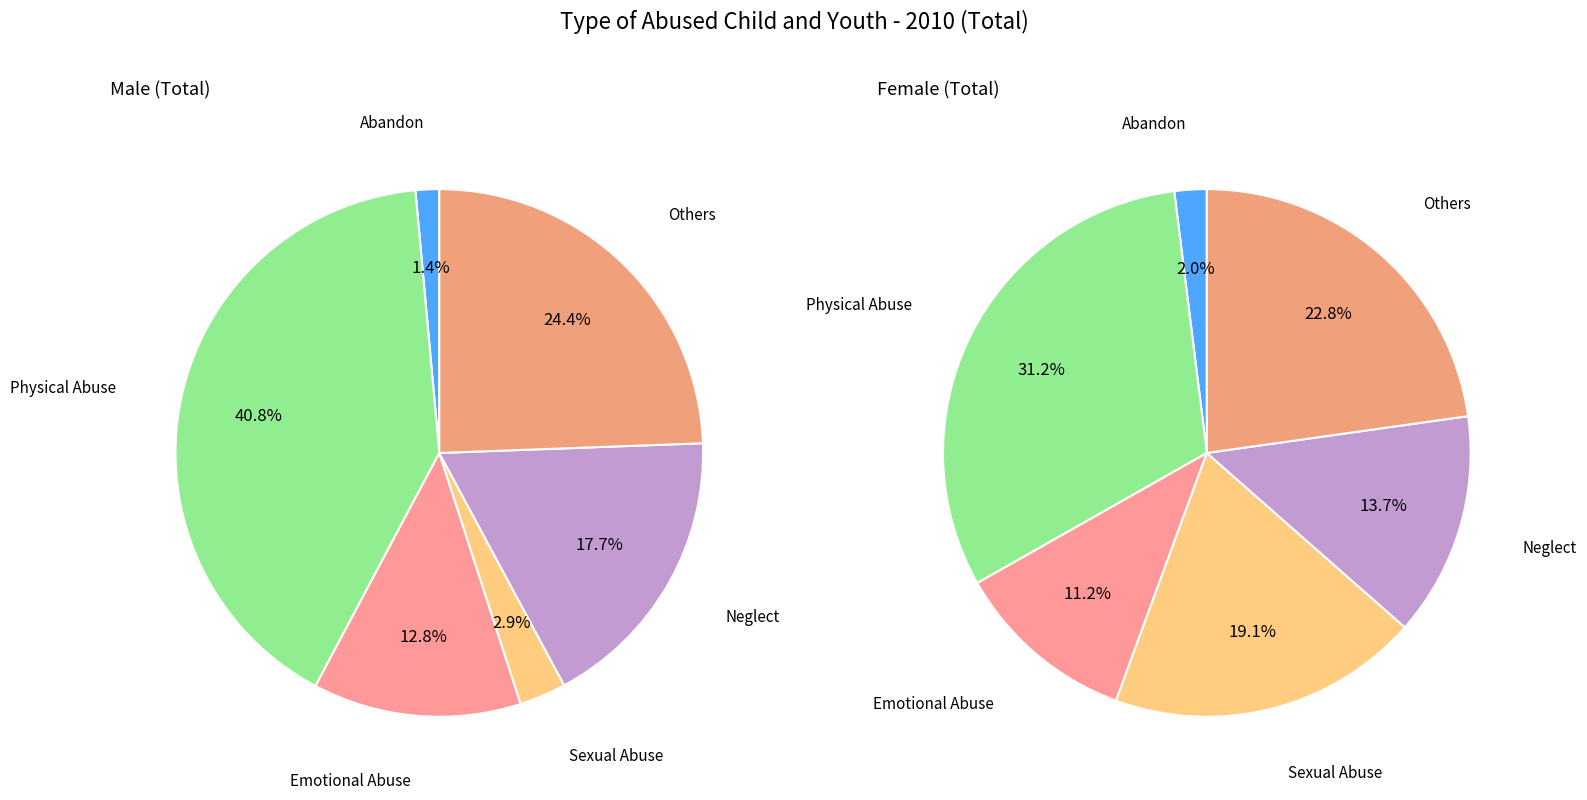

Which slice is the smallest?

Abandon